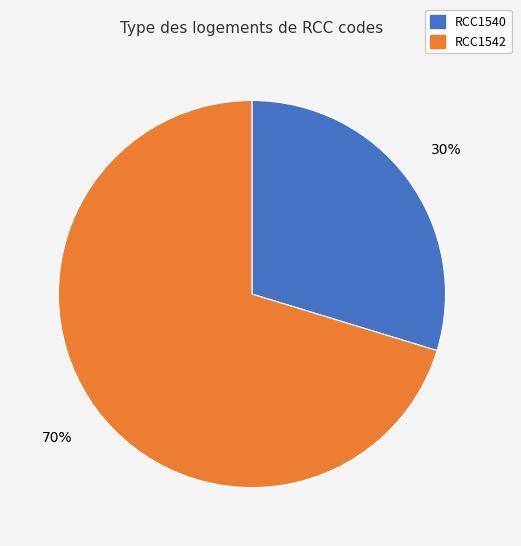

Count the number of slices in the pie.

2